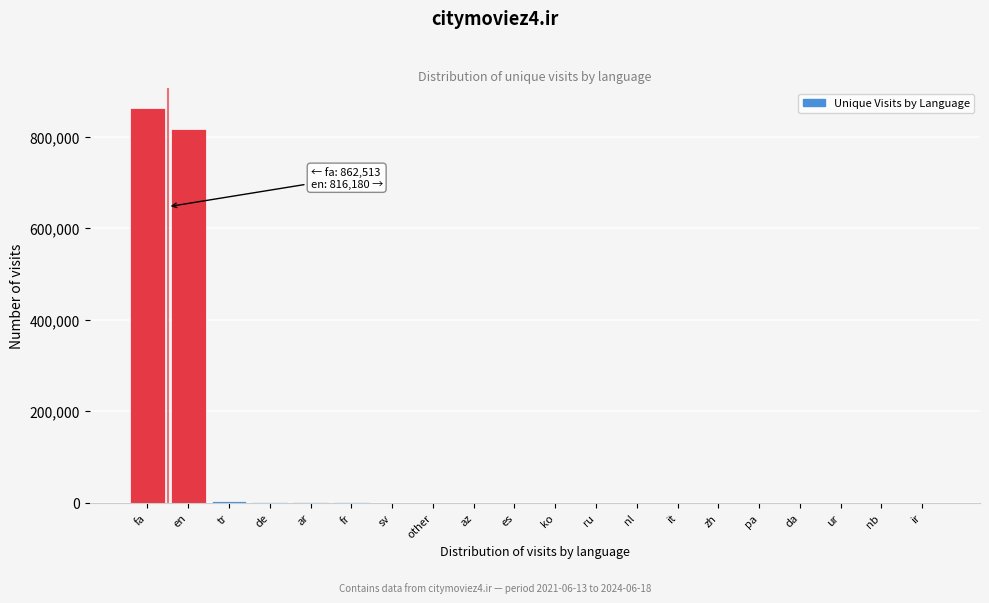

True or false: the data shows 816180 at en.

True